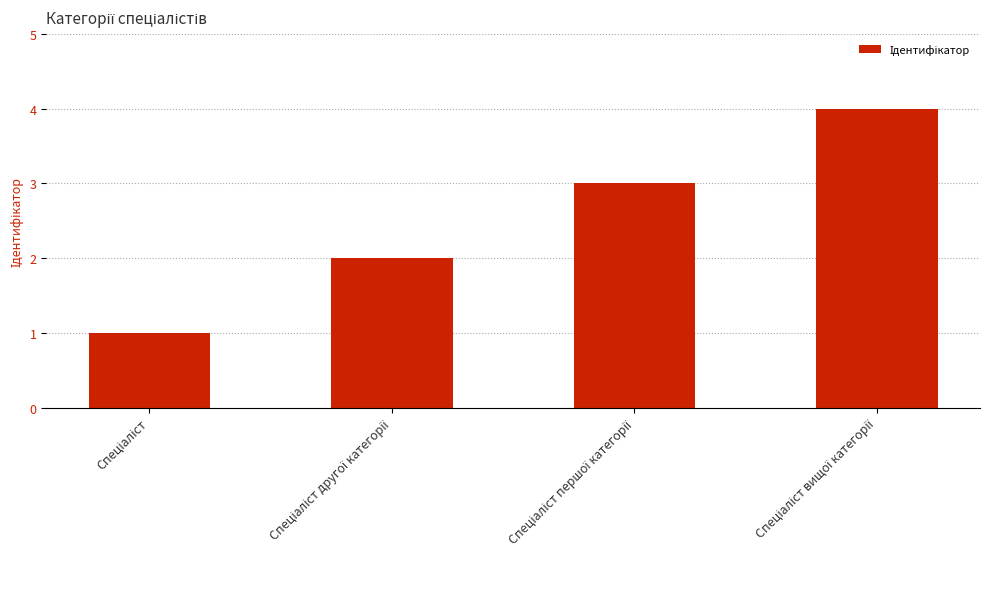

Reading right to left, transcribe all the data shown in this chart.

4	3	2	1